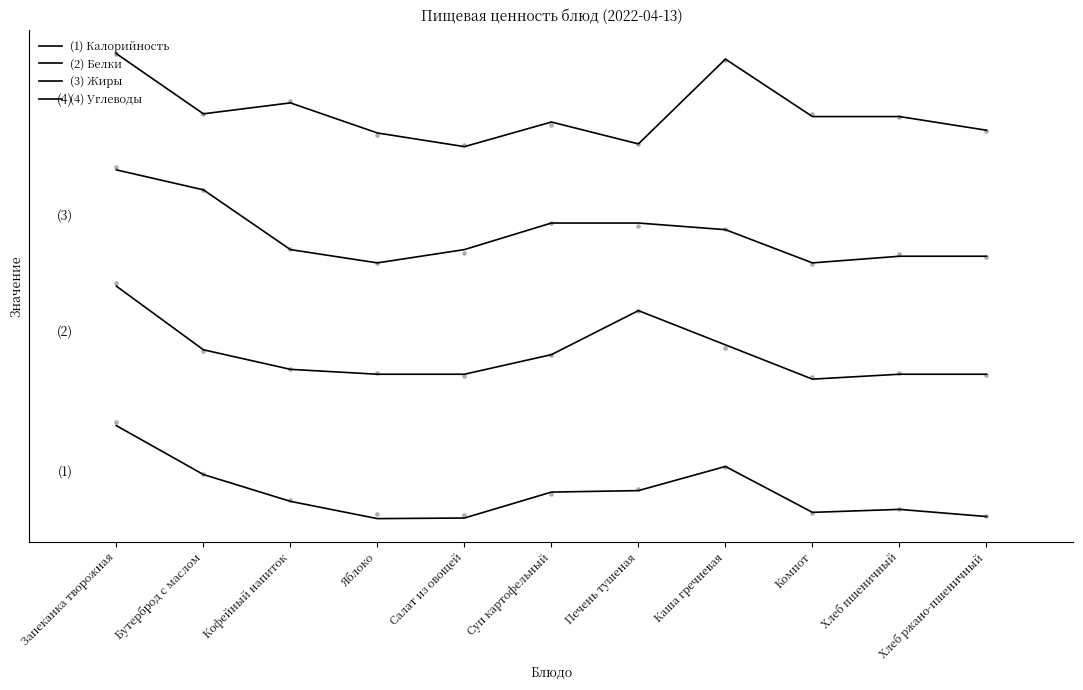

Which series has the largest total across all categories?

(4) Углеводы